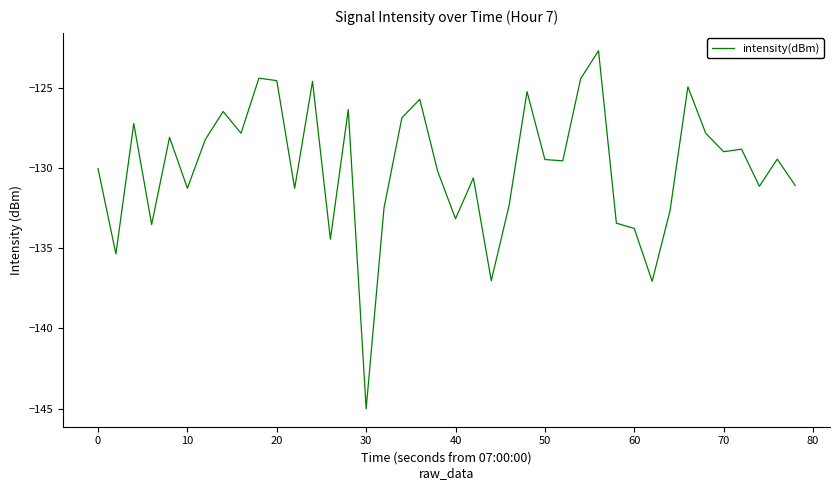

What is the difference between the maximum and minimum values?

22.3